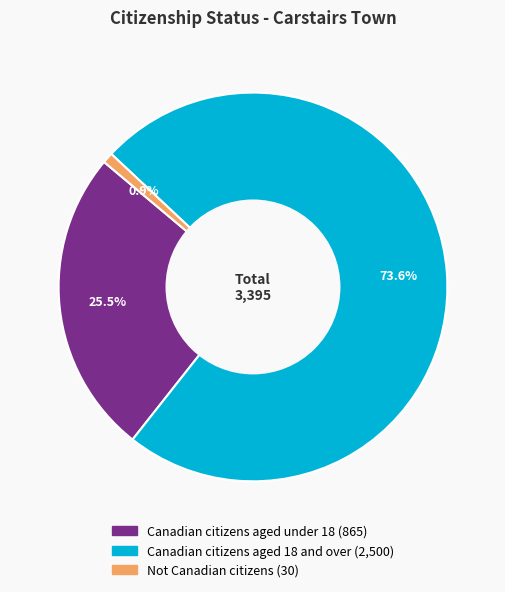

To the nearest percent, what is the difference between the Canadian citizens aged under 18 and Canadian citizens aged 18 and over slice percentages?

48%